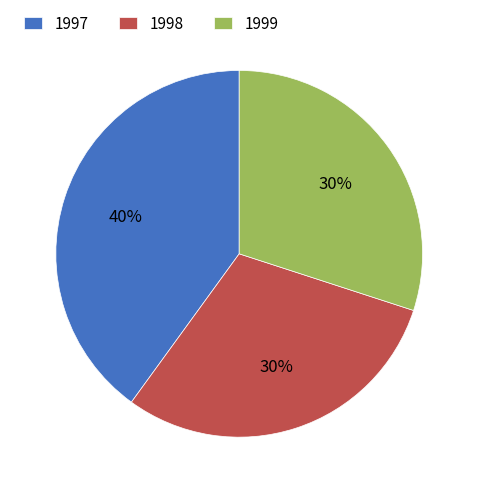

To the nearest percent, what is the average slice percentage?

33%